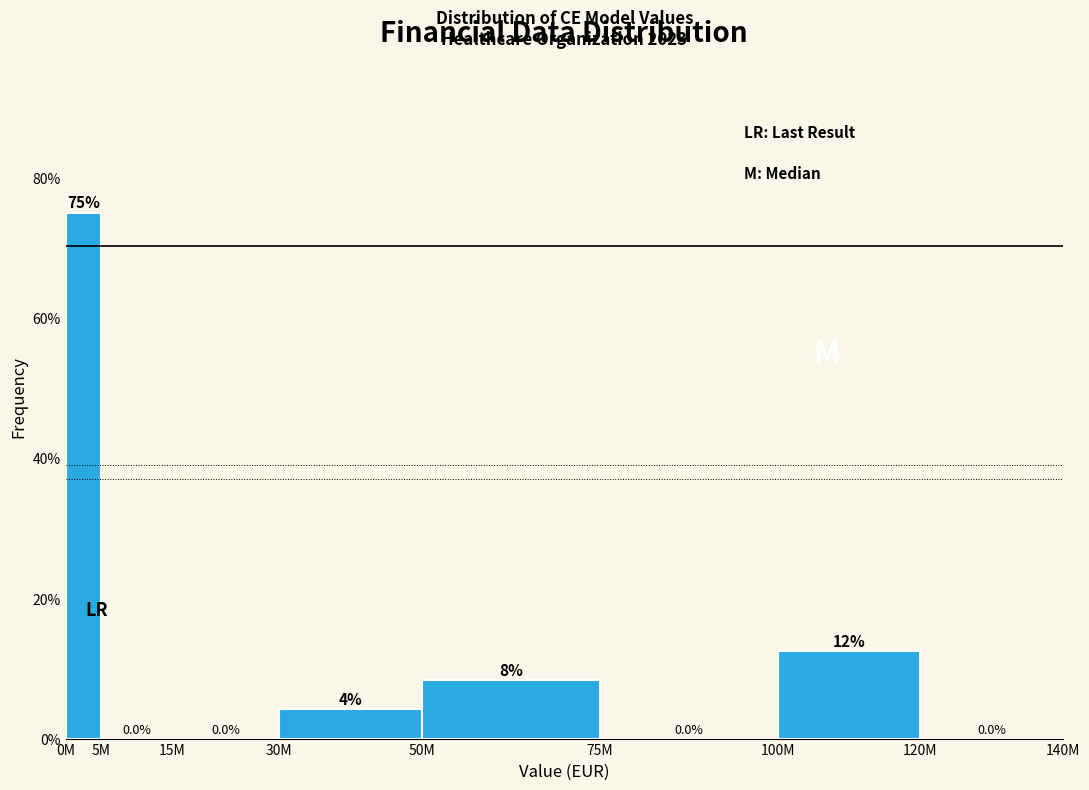

Where is the data nearest to the value 37?

100M